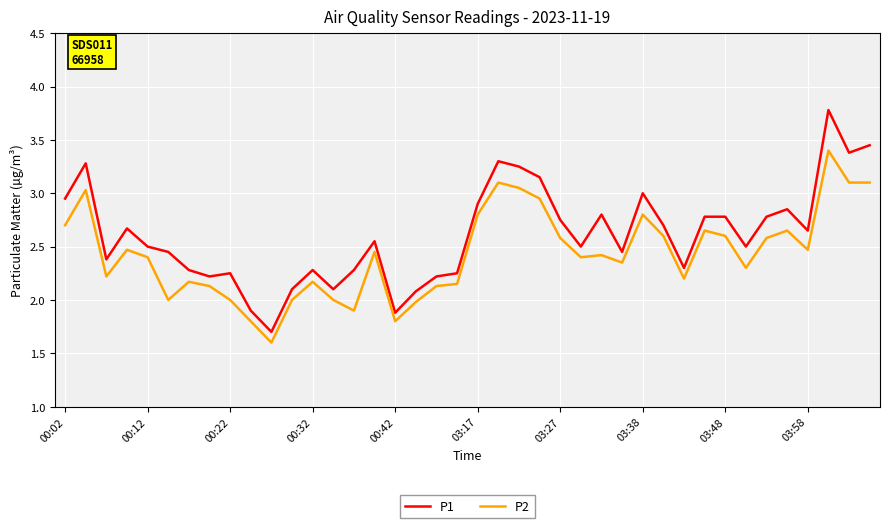

Which series has the largest total across all categories?

P1